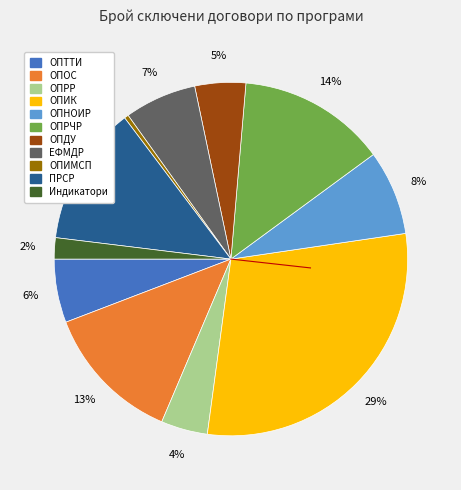

How many segments does this pie chart have?

11